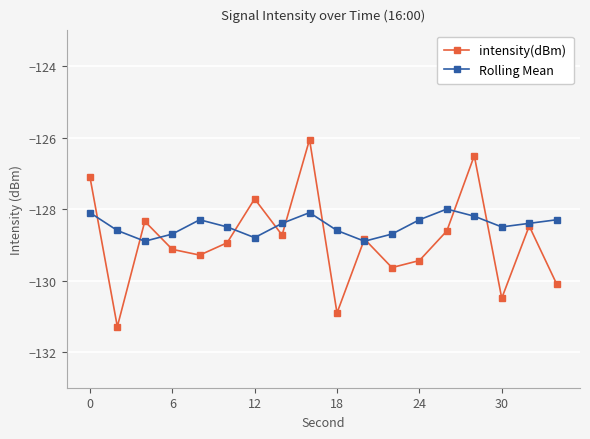

Which series has the largest range (max minus min)?

intensity(dBm)